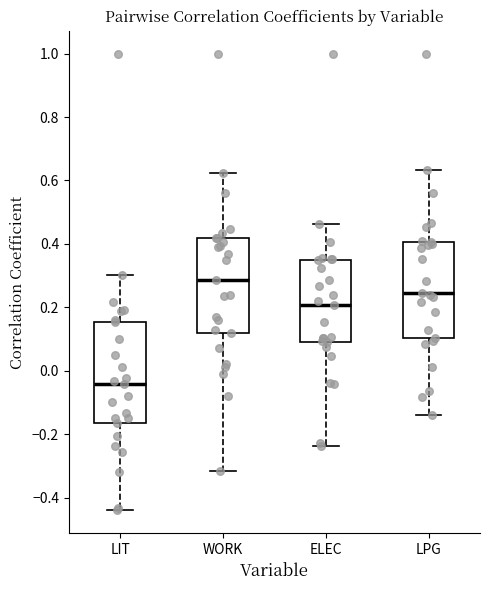

Which box's median line is the highest?

WORK